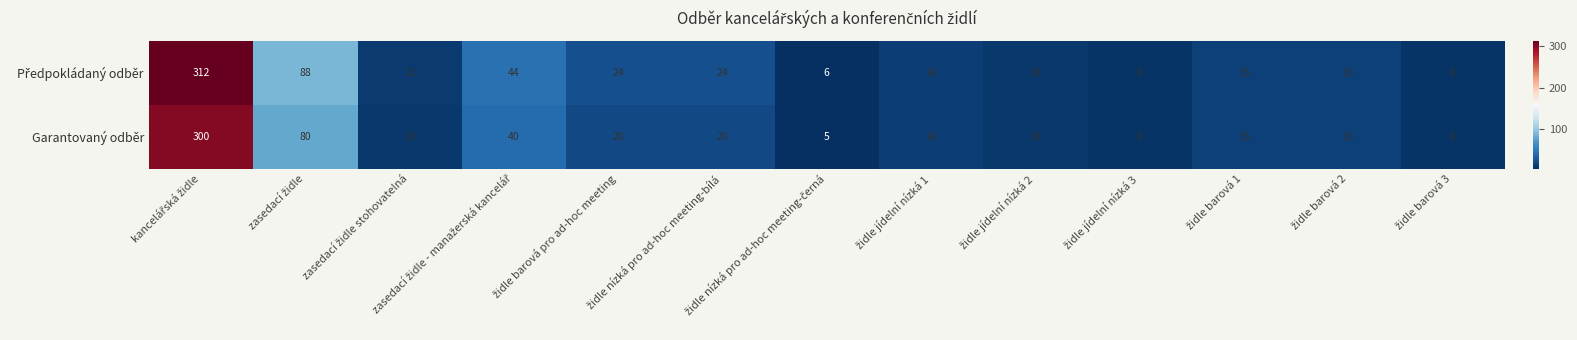

What is the smallest value displayed?

5